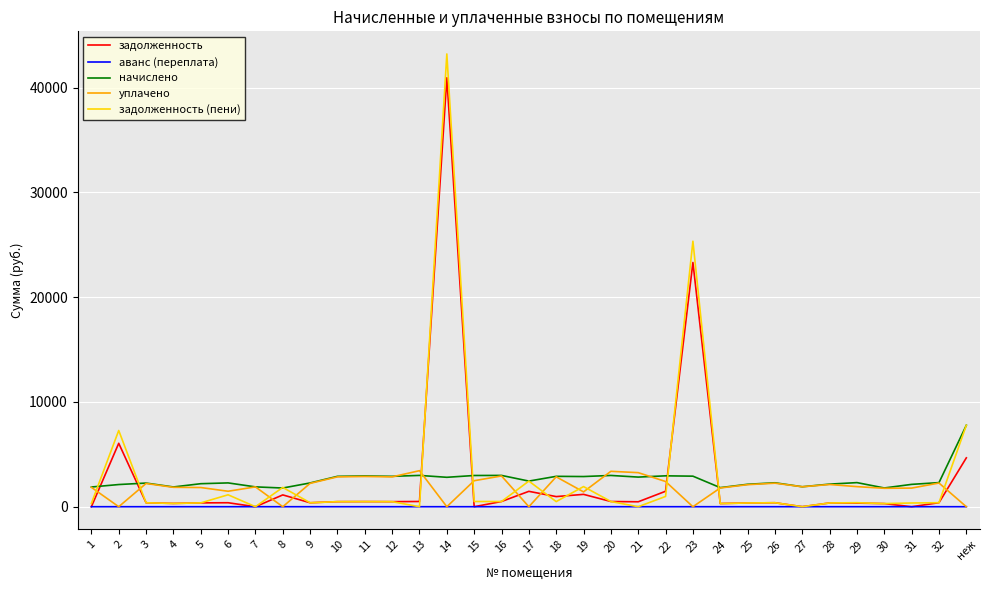

True or false: задолженность (пени) and начислено intersect in this chart.

True